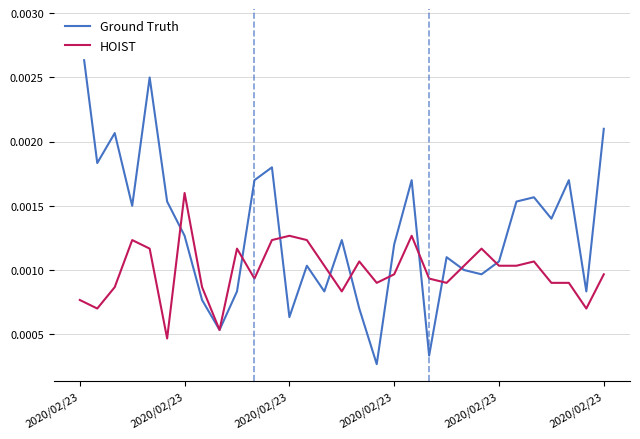

How many lines are shown in the chart?

2